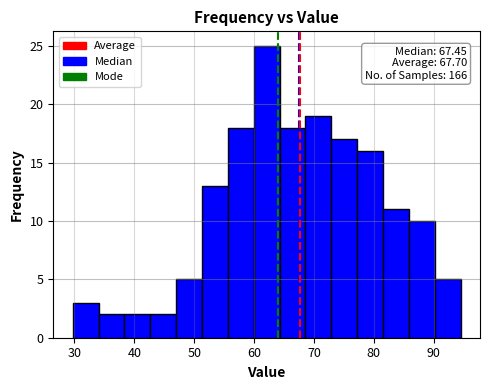

Which range on the x-axis has the tallest bar?

60 to 64